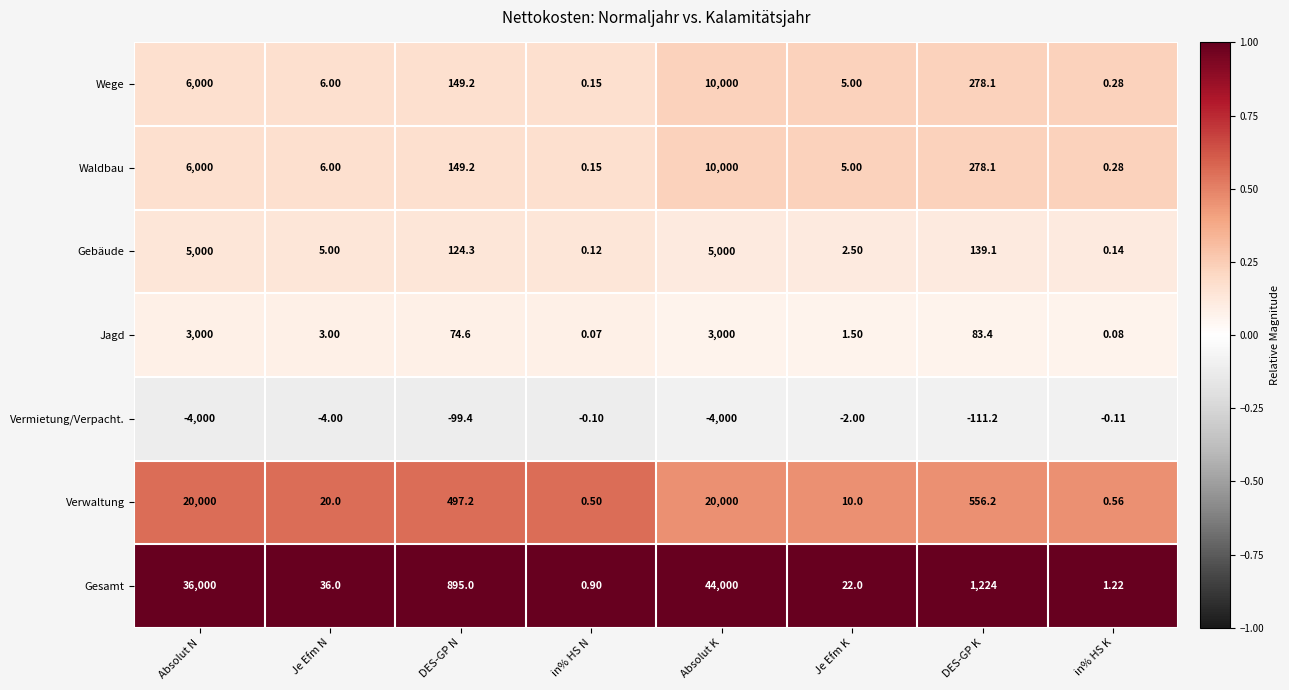

At which label does Jagd first exceed 74?

Absolut N